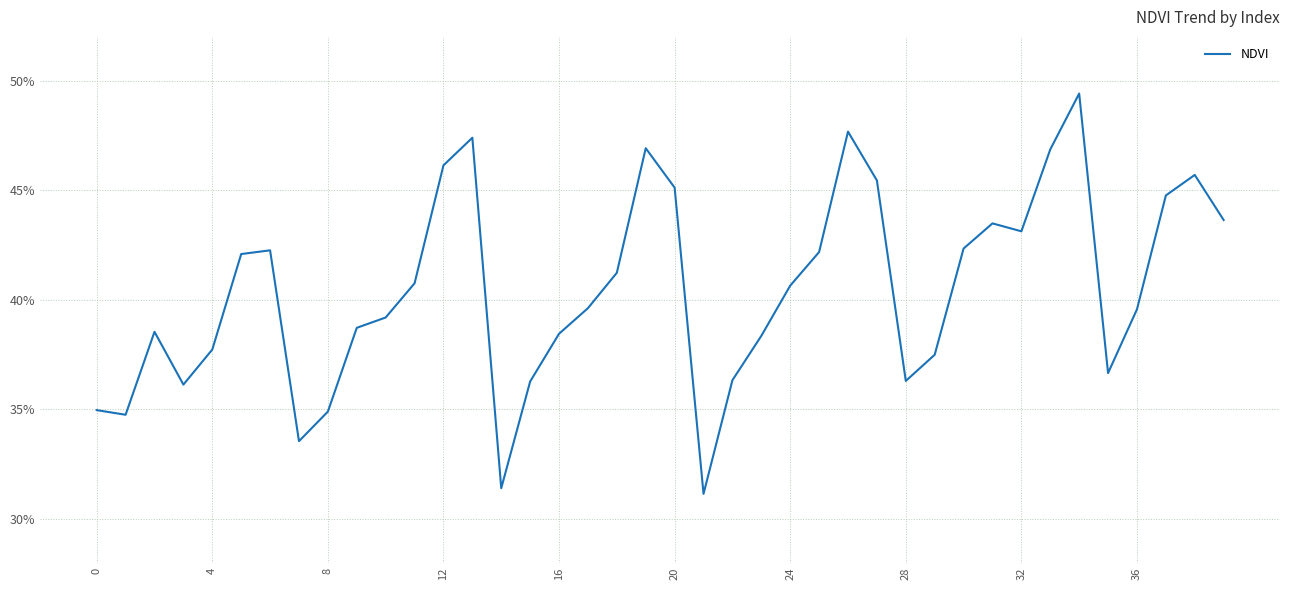

What is the label of the 16th point from the left?

15